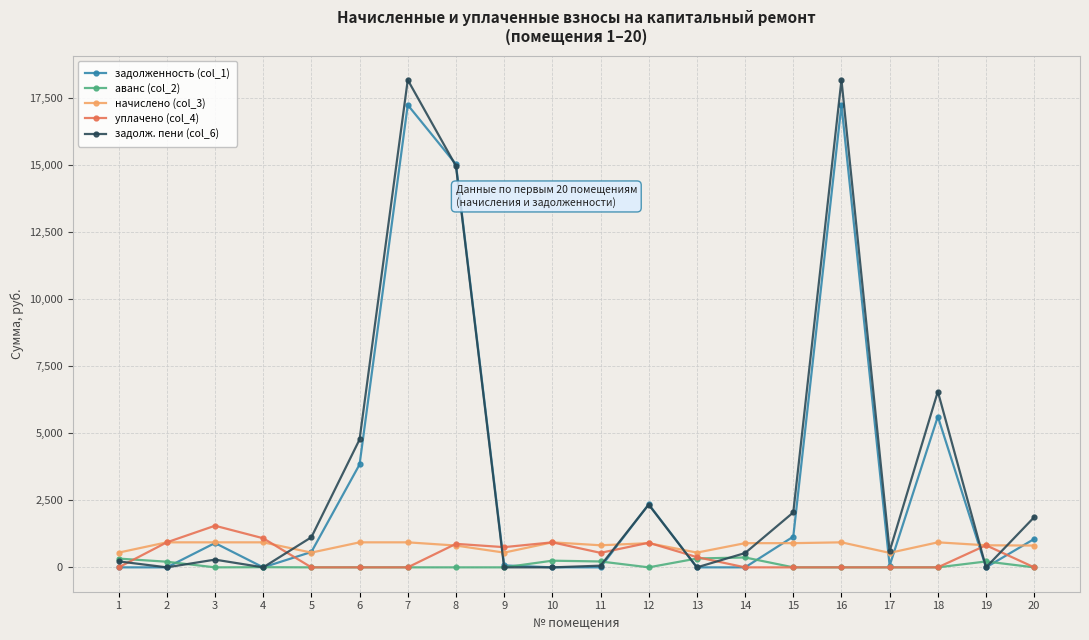

Is the value of задолж. пени (col_6) at 15 greater than the value of уплачено (col_4) at 6?

Yes